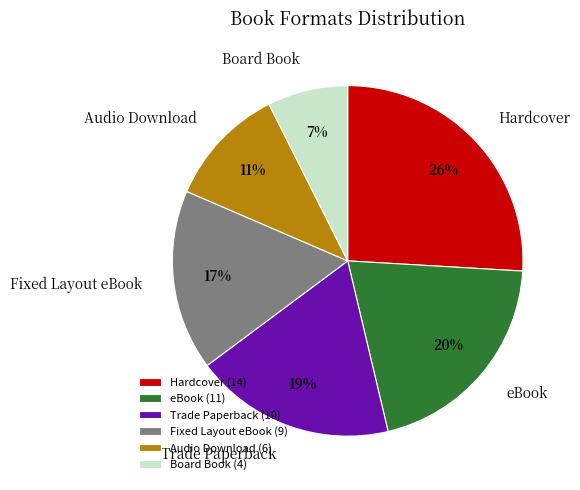

Rank the categories by value from lowest to highest.

Board Book, Audio Download, Fixed Layout eBook, Trade Paperback, eBook, Hardcover